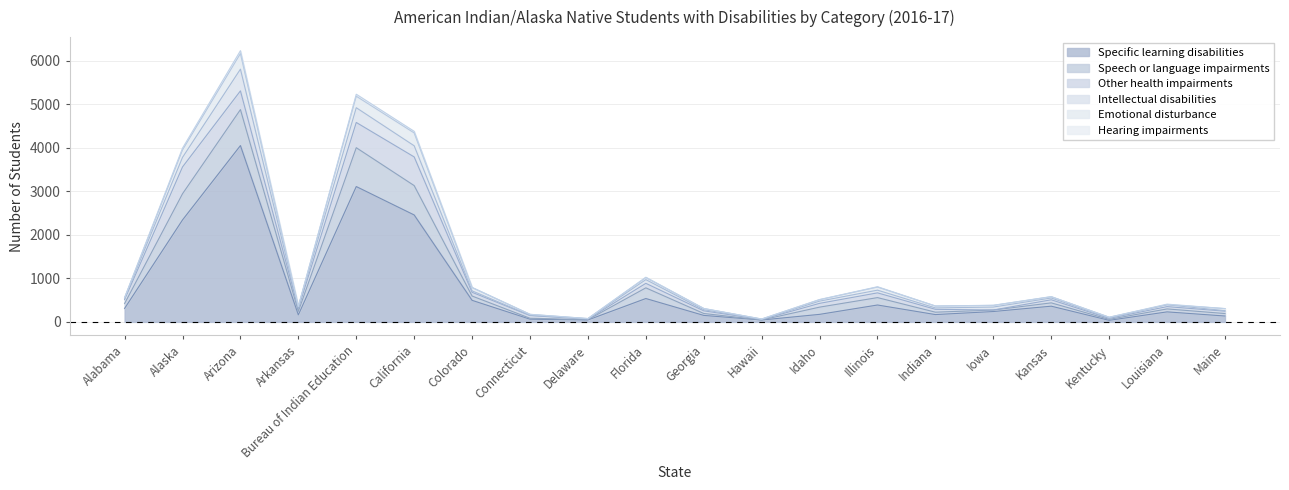

True or false: Speech or language impairments has a value of 54 at Hawaii.

True